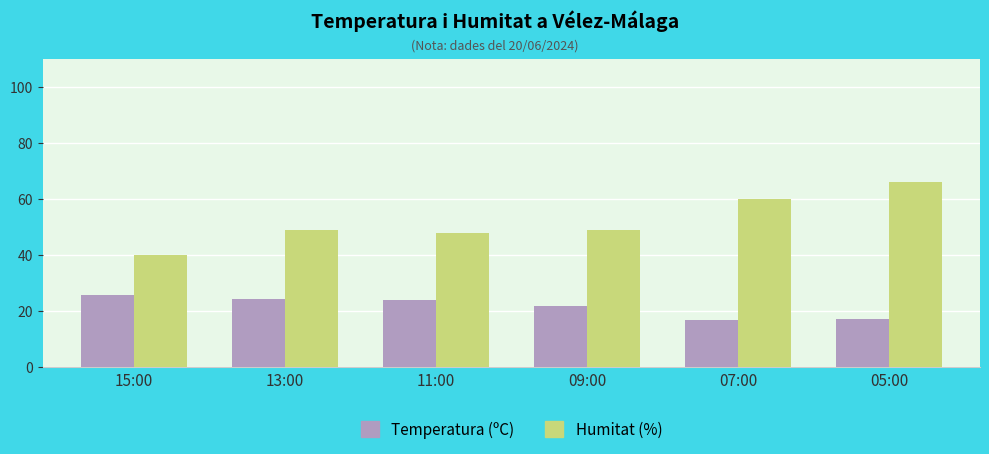

What is the value of the Temperatura (ºC) bar at the 4th from the left?

21.6